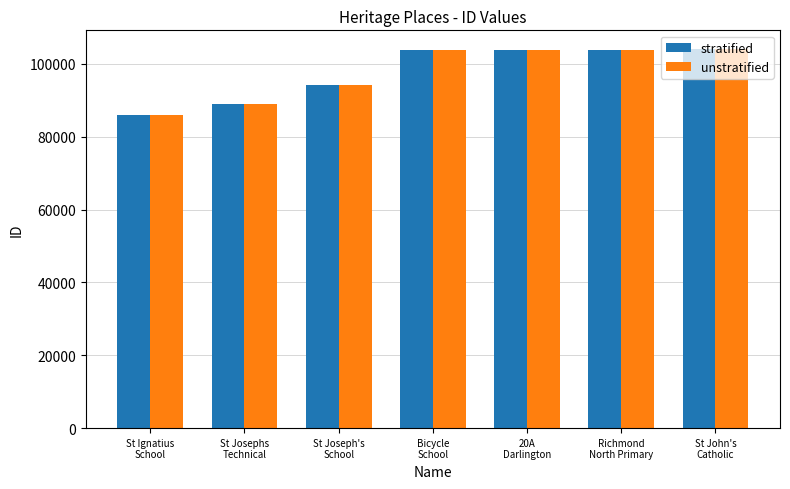

What is the highest value of the unstratified series?

103988